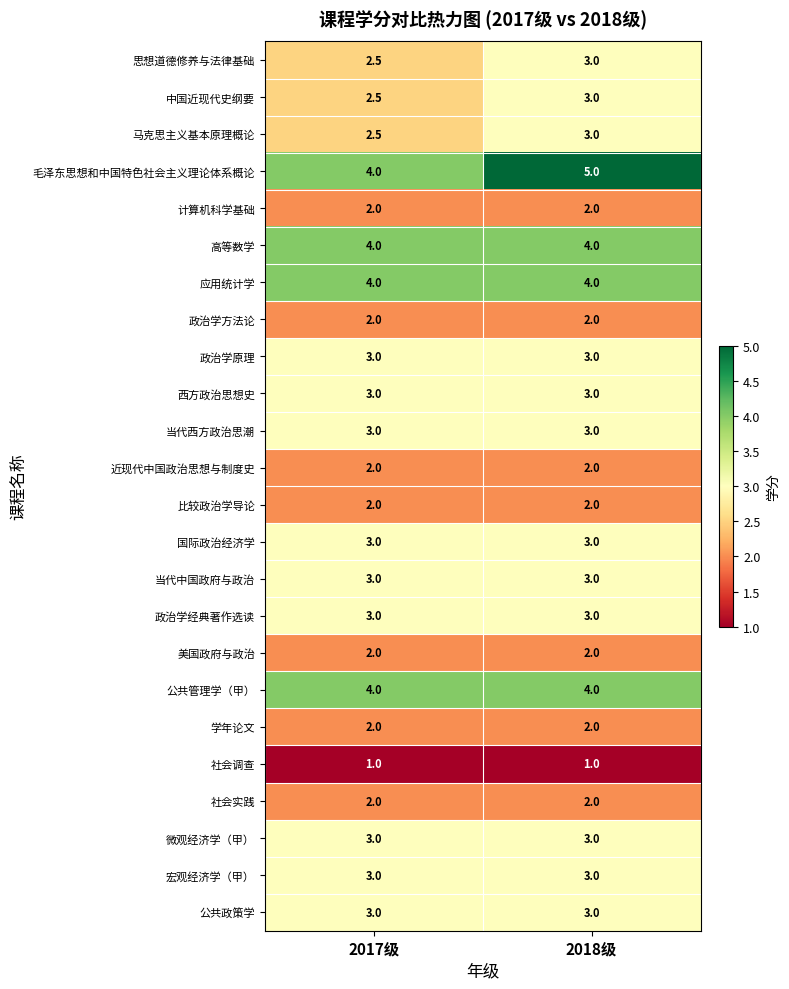

Which series has the largest total across all categories?

毛泽东思想和中国特色社会主义理论体系概论